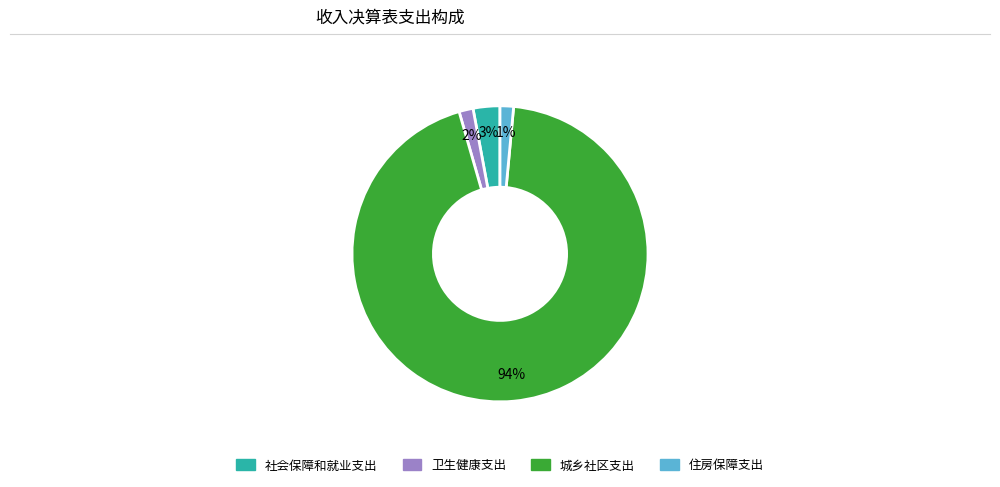

Which category accounts for the majority?

城乡社区支出